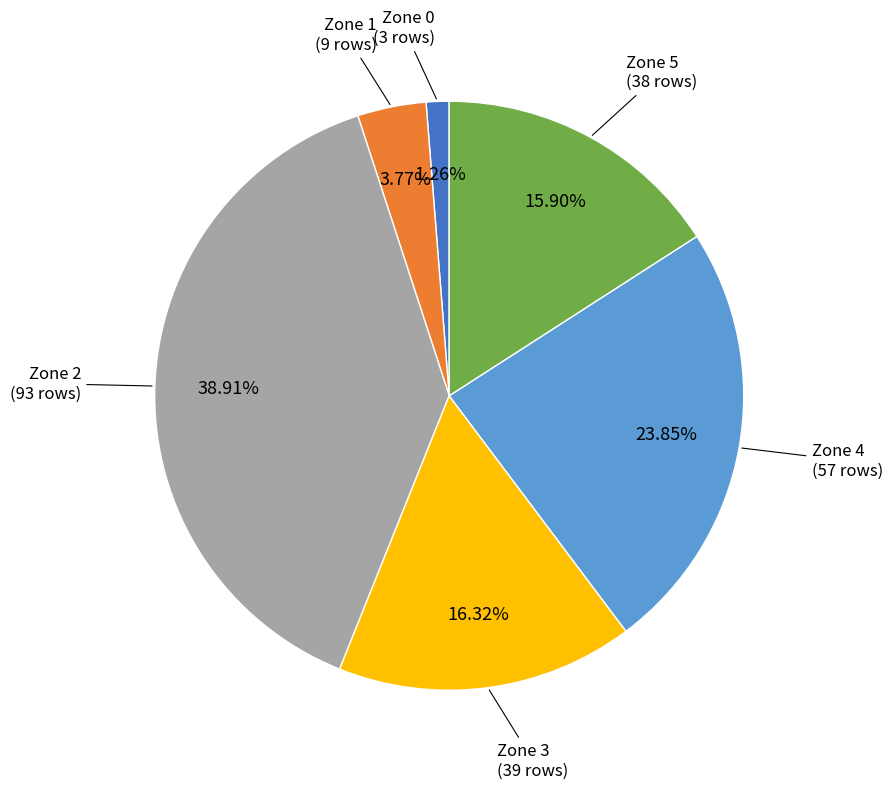

Which slice is the largest?

Zone 2